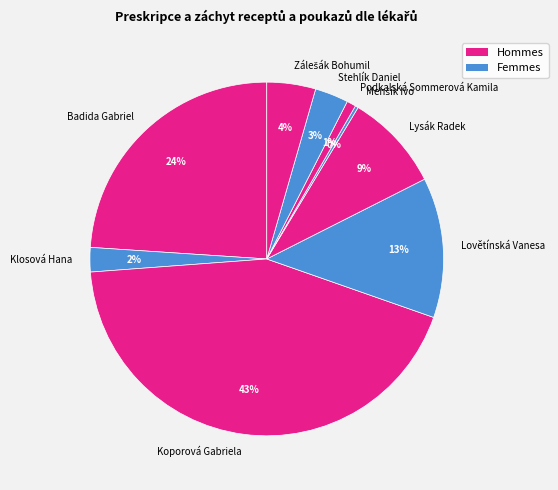

True or false: Lovětínská Vanesa accounts for 13% of the total.

True